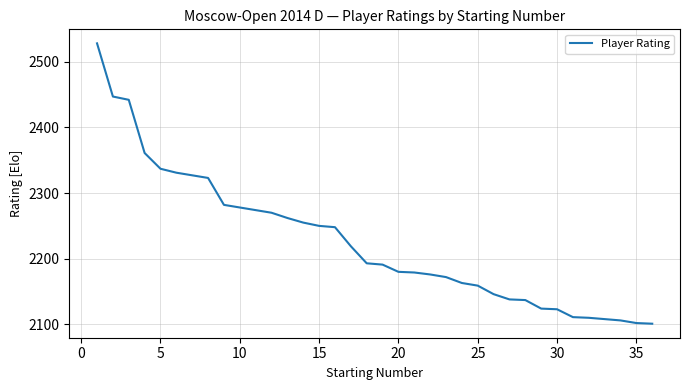

What is the greatest value displayed?

2528